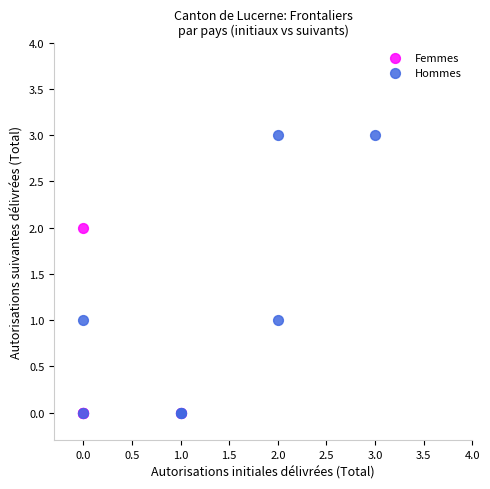

Which series reaches the maximum Y coordinate?

Hommes